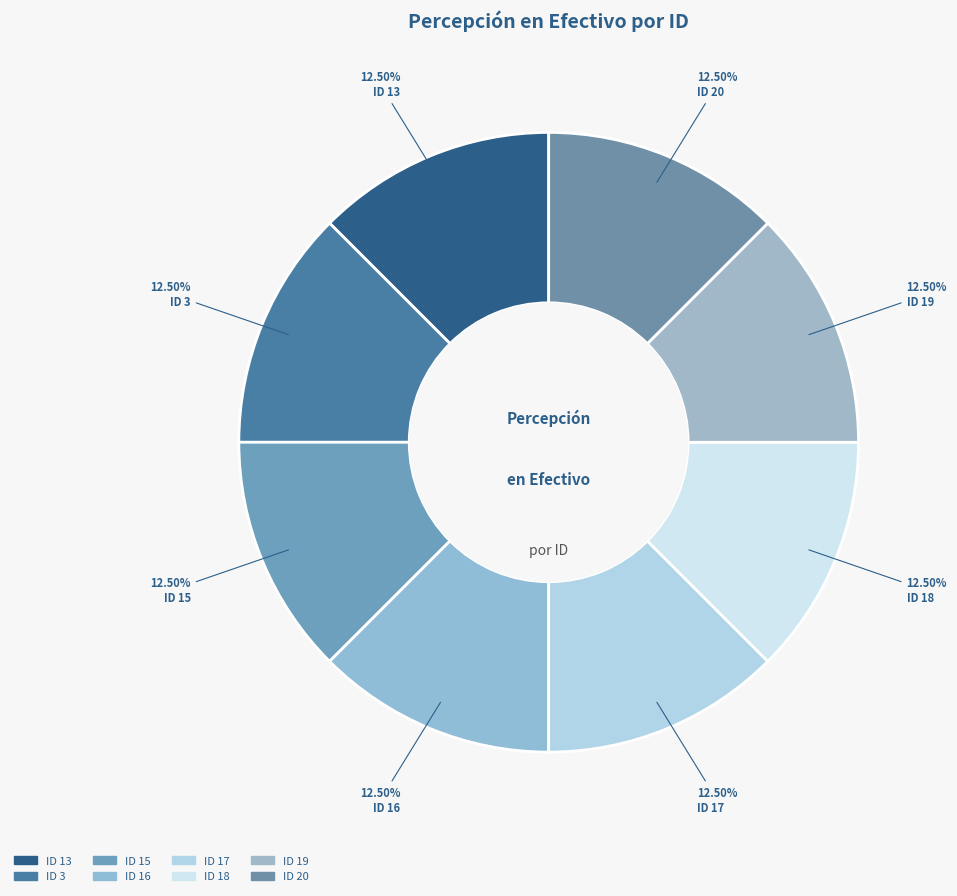

How many segments does this pie chart have?

8